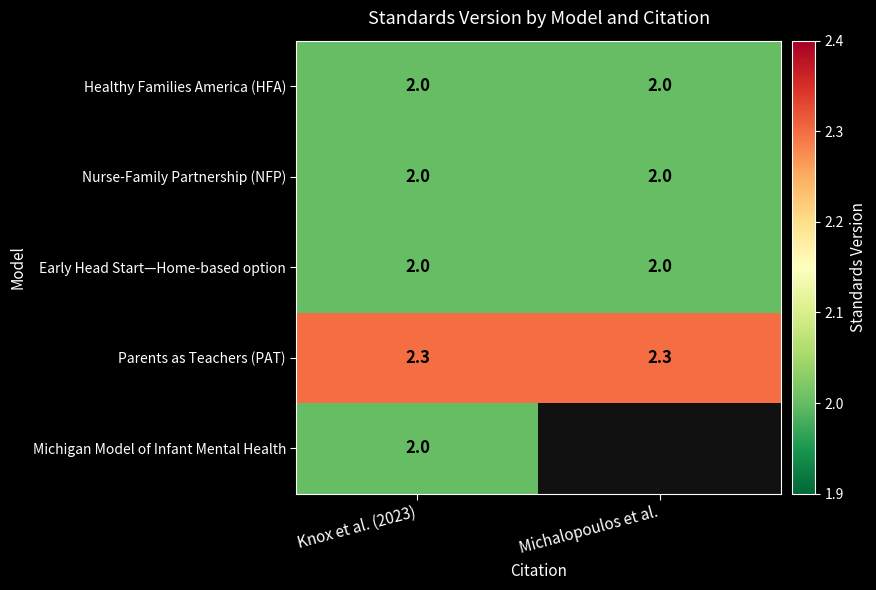

Count the number of data series in this chart.

5